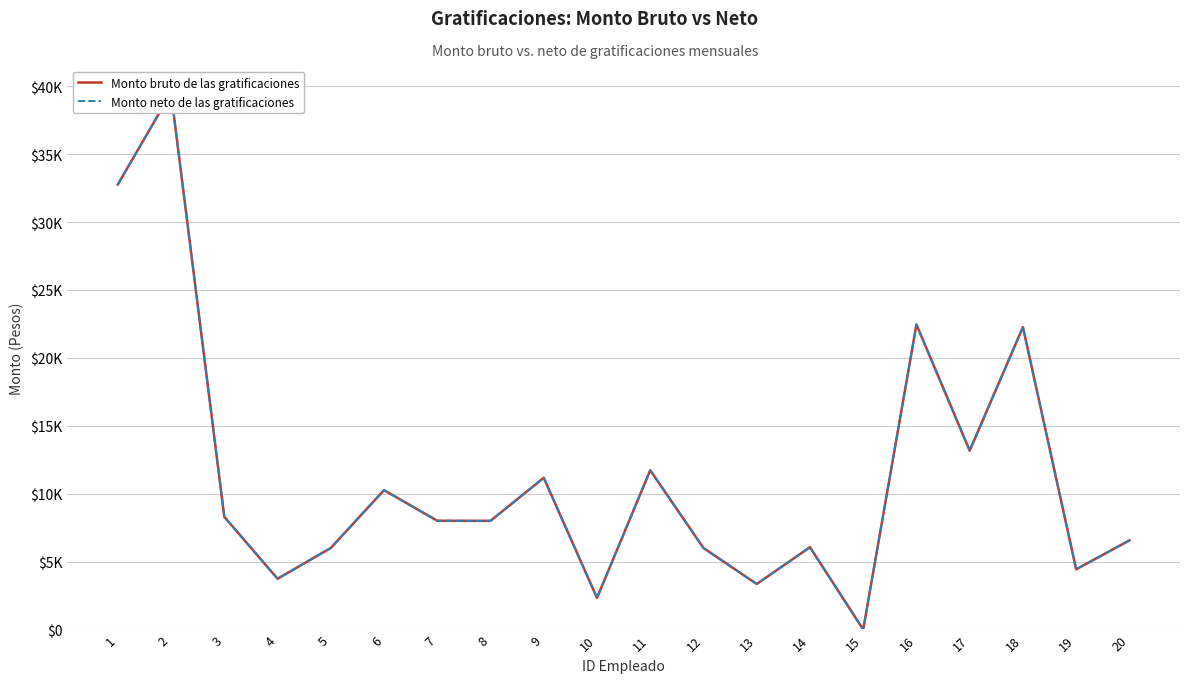

True or false: Monto neto de las gratificaciones has a value of 8007.0 at 7.

True